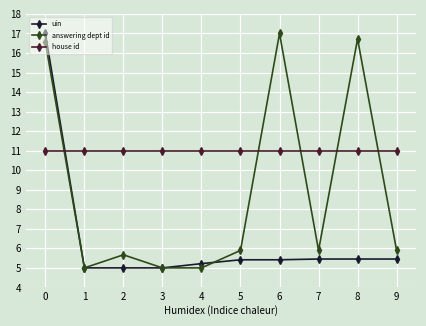

How many series are shown in this chart?

3